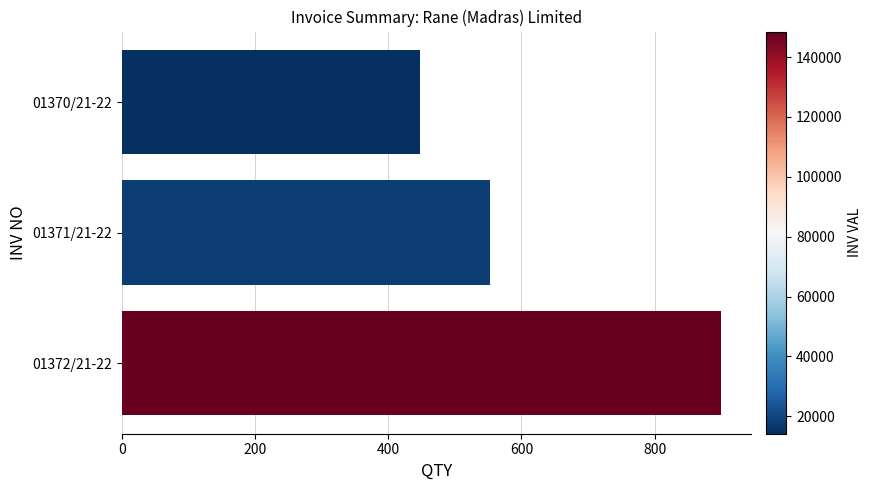

Approximately how many times larger is the value at 01371/21-22 compared to 01372/21-22?

0.6